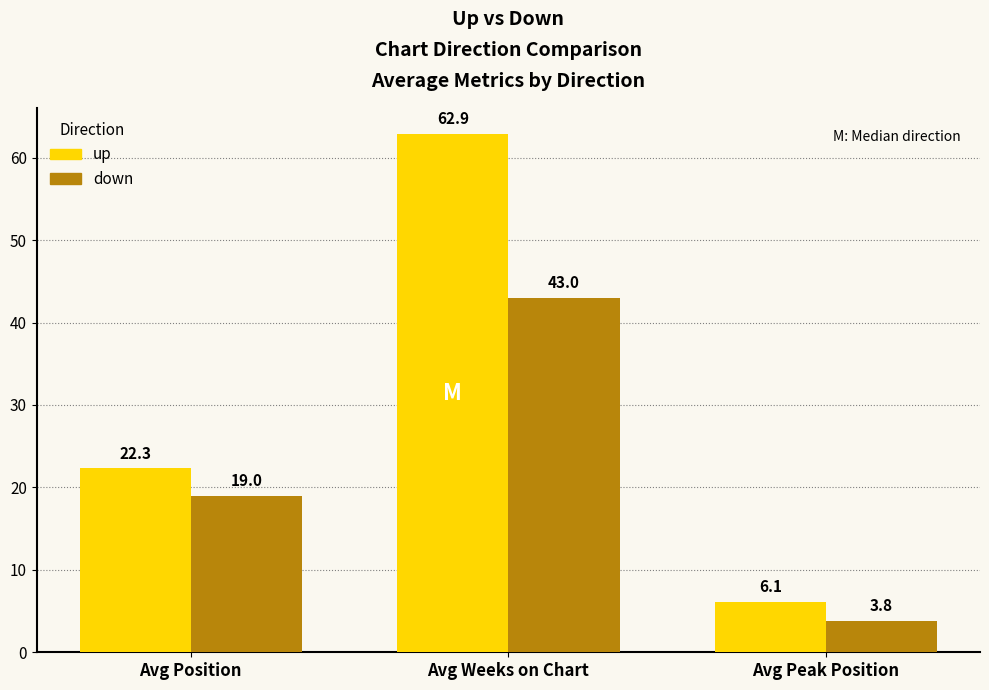

Reading left to right, list all the values displayed in this chart.

up: 22.3	62.9	6.1
down: 19.0	43.0	3.8